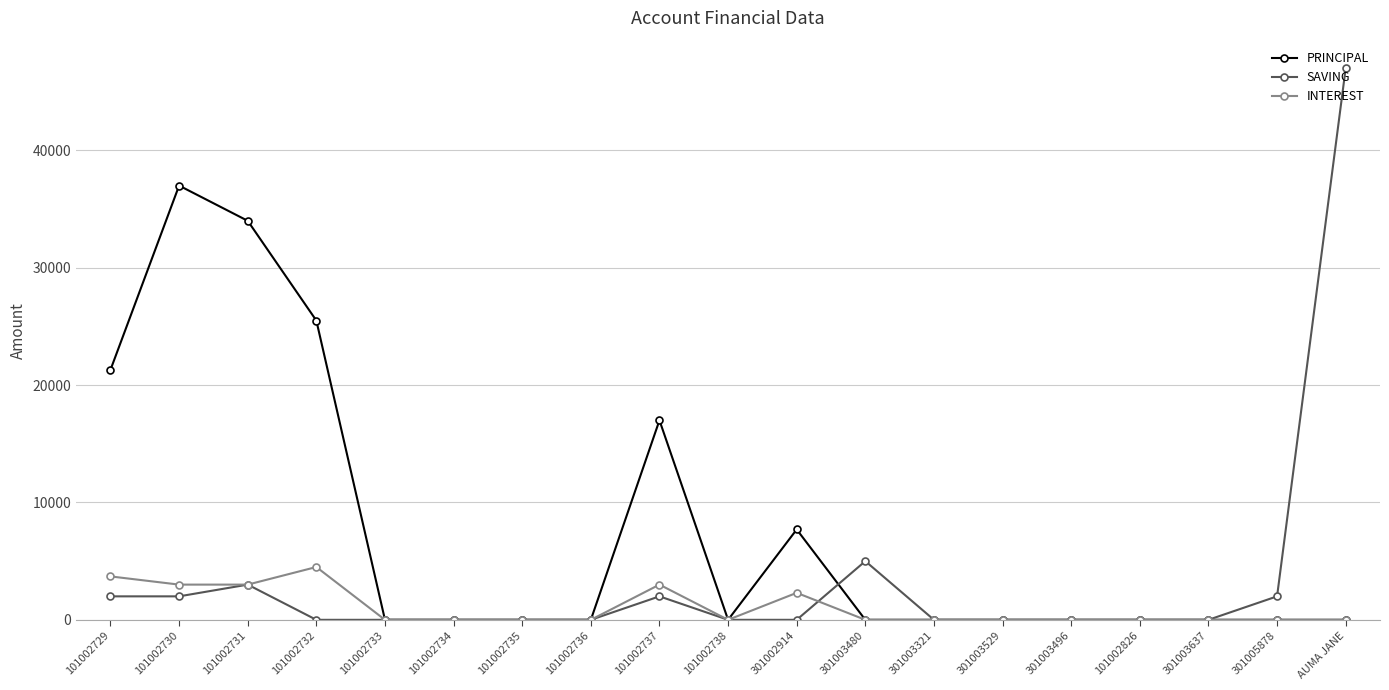

What is the difference between the maximum and minimum values in the SAVING series?

47000